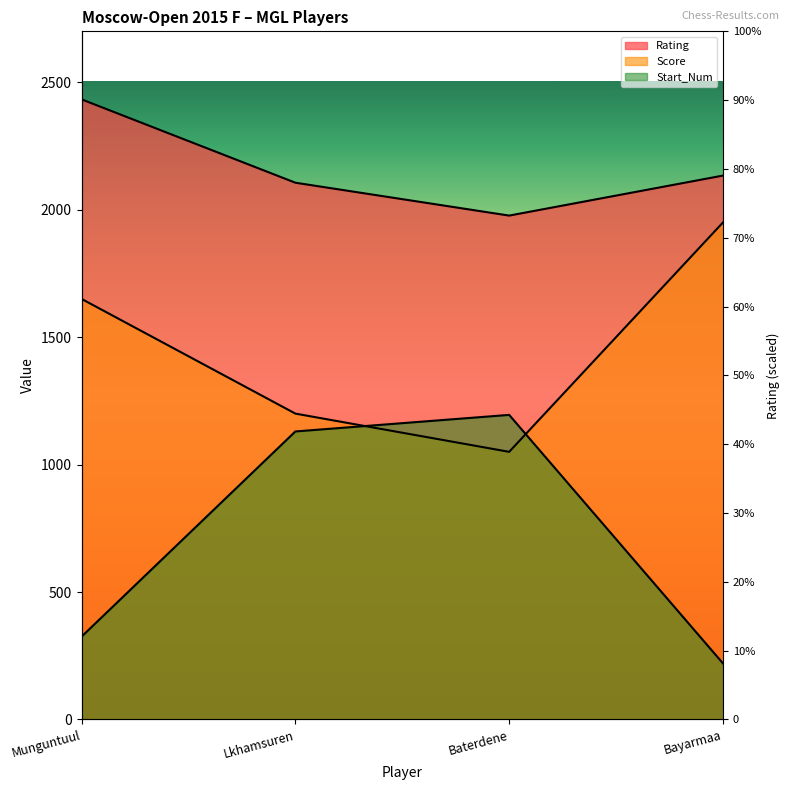

What is the label of the 3rd point from the right?

Lkhamsuren